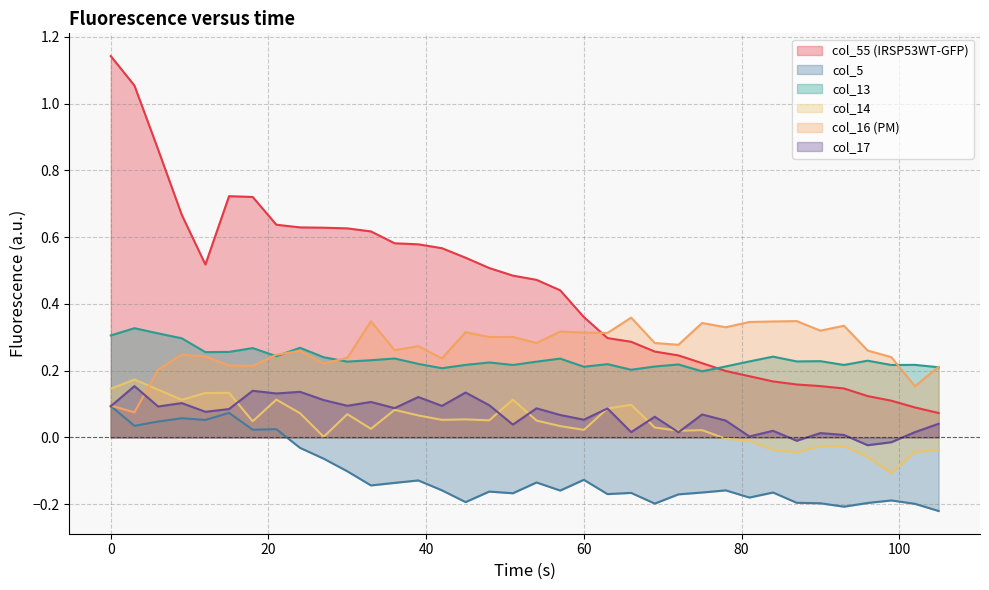

At 87, list the series in order from largest to smallest.

col_16, col_13, col_55, col_17, col_14, col_5